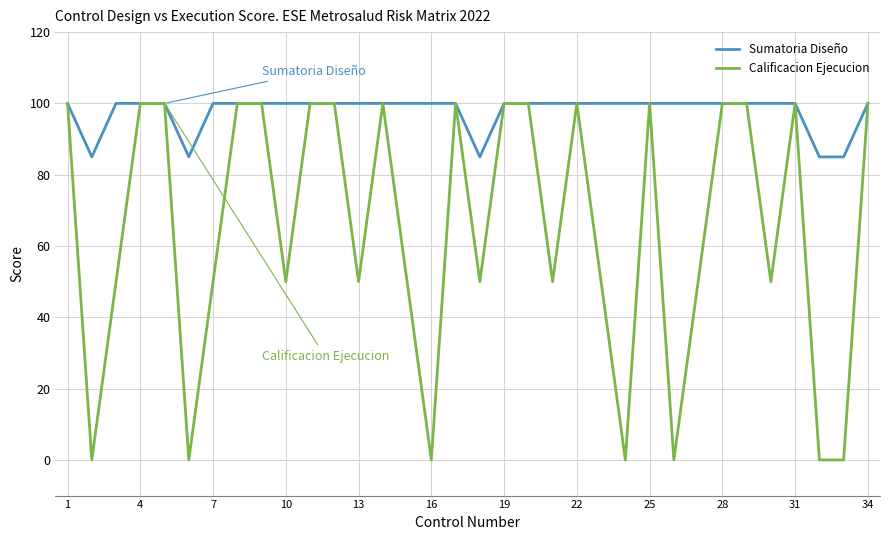

What is the greatest value displayed?

100